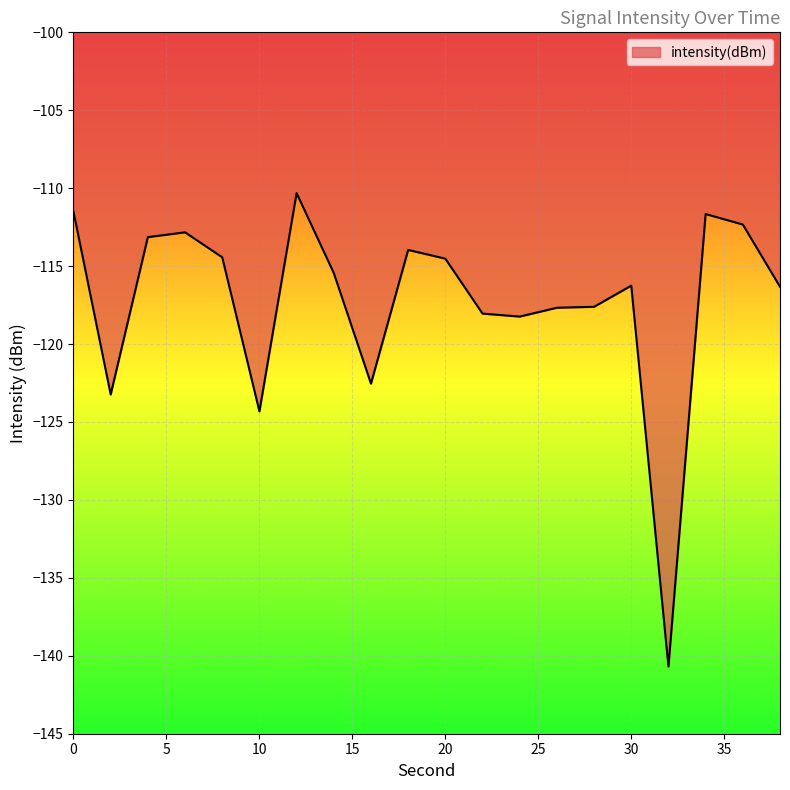

What is the maximum value shown in the chart?

-110.3